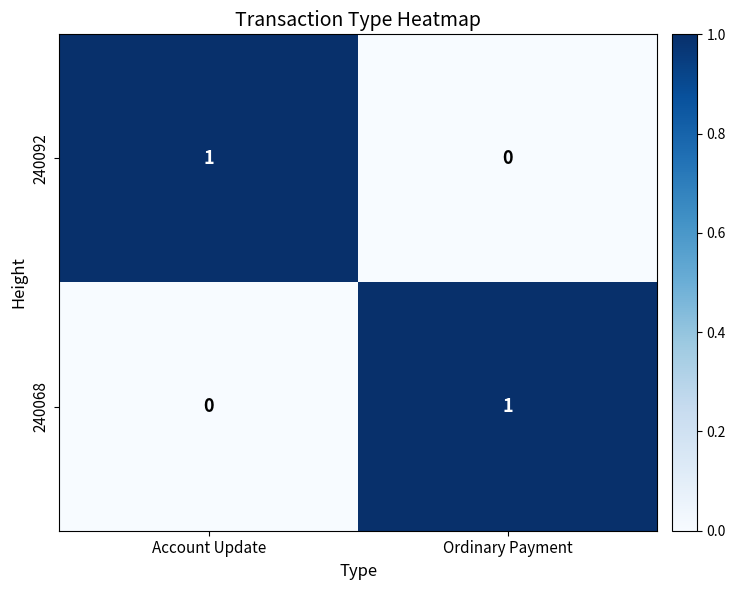

Where is 240092 nearest to the value 0?

Ordinary Payment